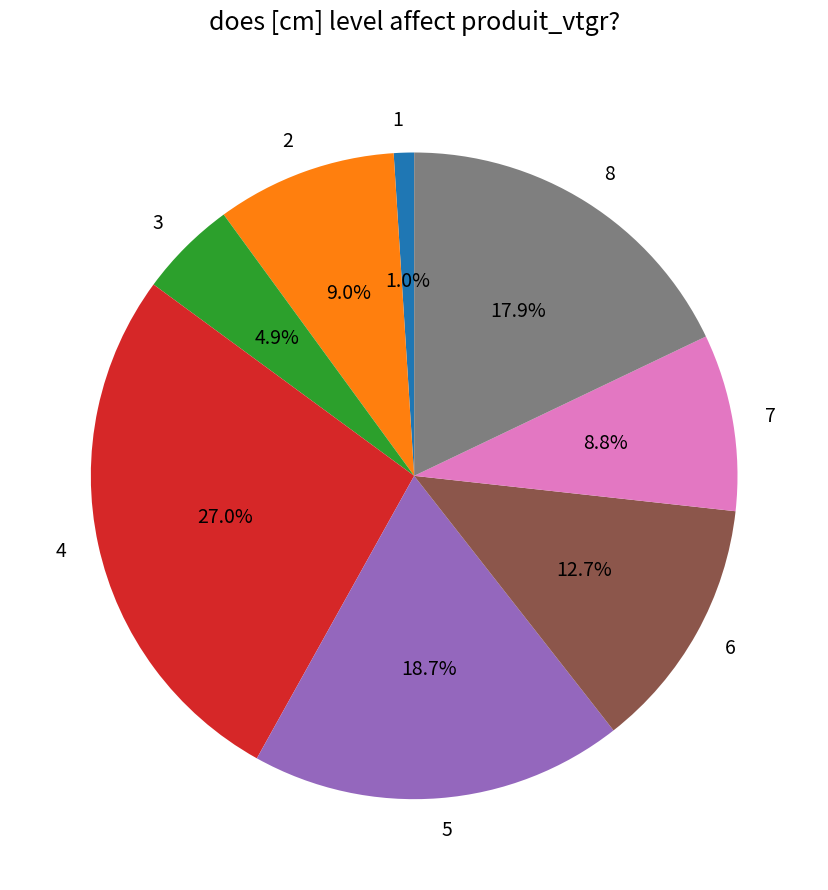

Does 4 account for over 50% of the chart?

No